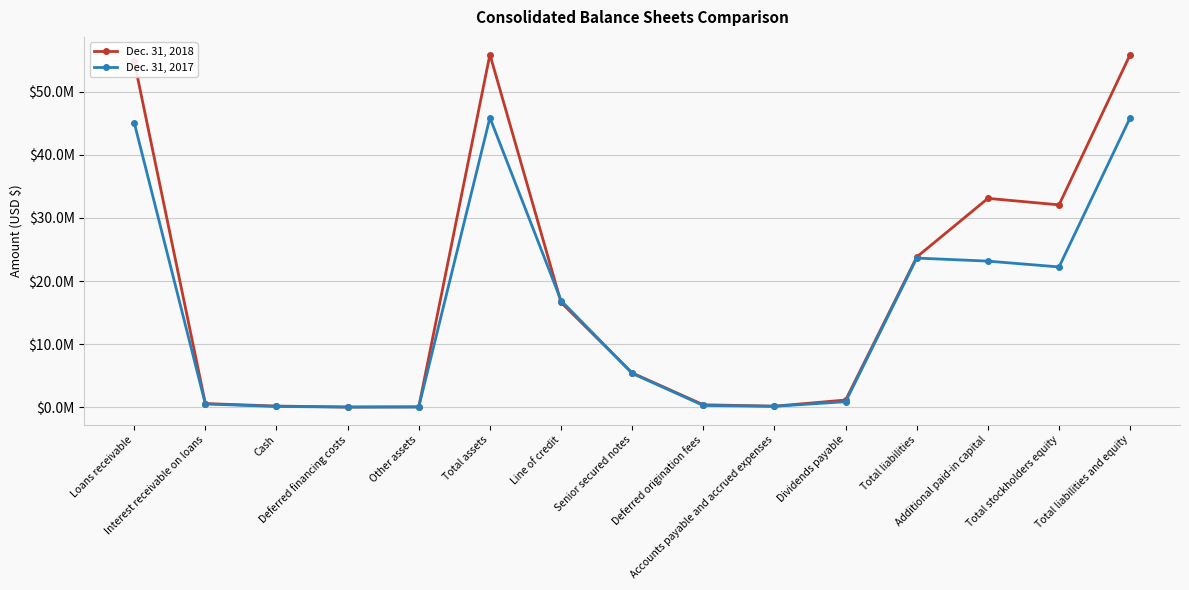

At which label is Dec. 31, 2017 closest to 22970982?

Additional paid-in capital